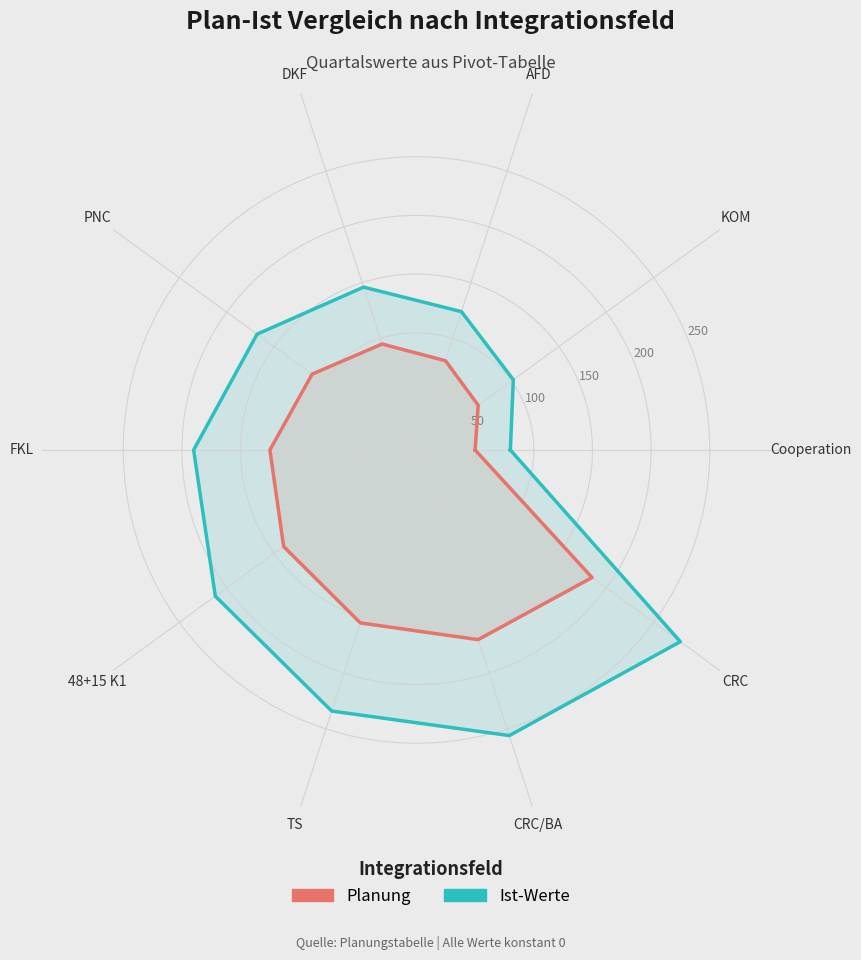

What is the difference between the maximum and minimum values in the Planung series?

135